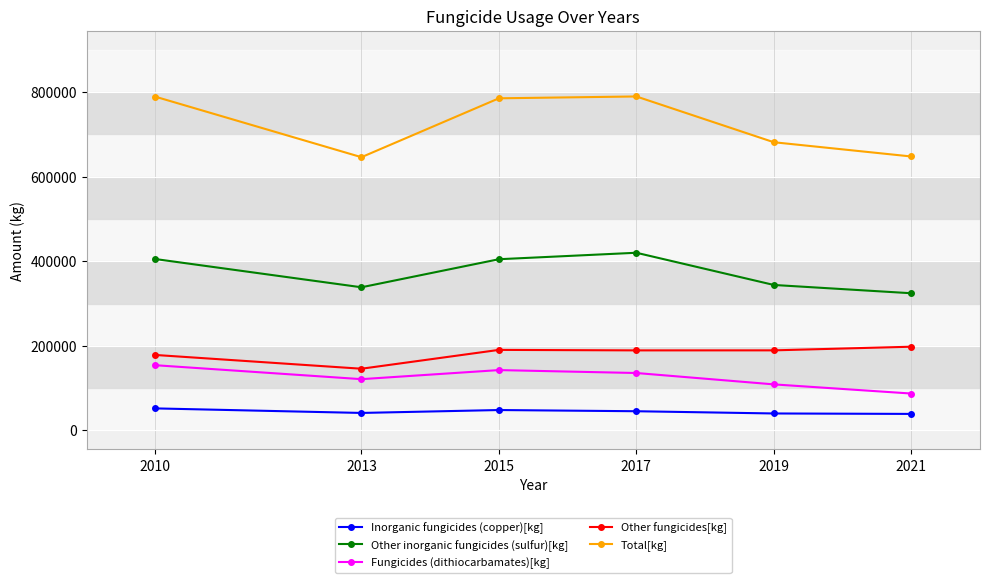

Which series has the widest spread of values?

Total[kg]